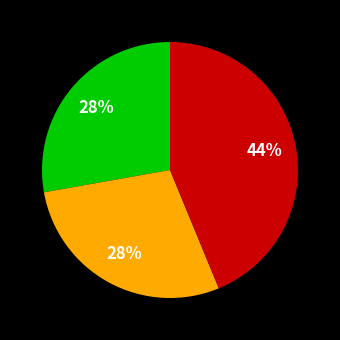

How many slices are in this pie chart?

3